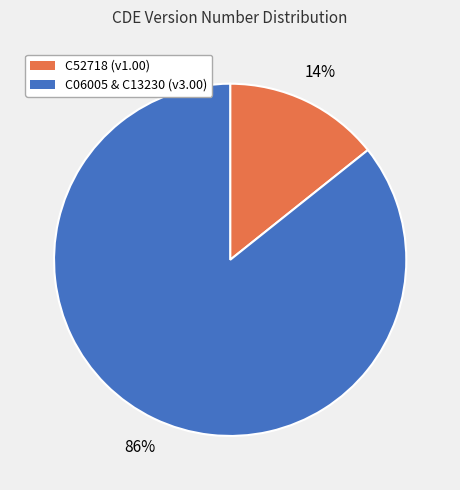

How many segments does this pie chart have?

2